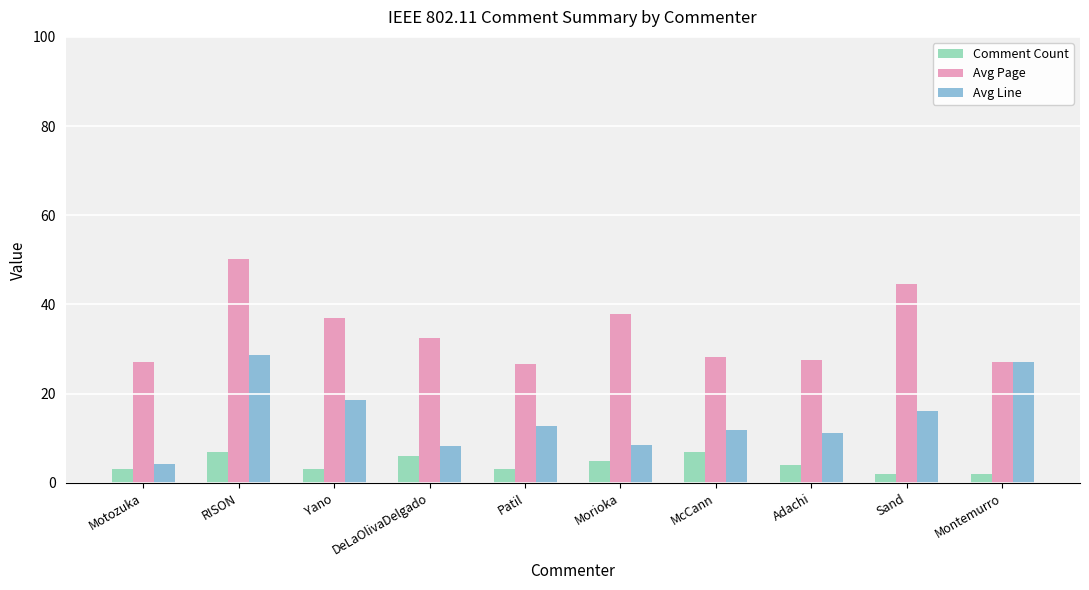

What are all the series names shown in the legend?

Comment Count, Avg Page, Avg Line